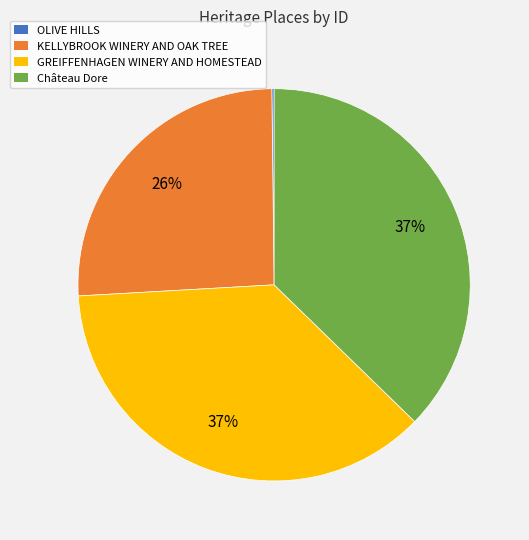

What percentage is the KELLYBROOK WINERY AND OAK TREE slice, to the nearest percent?

26%